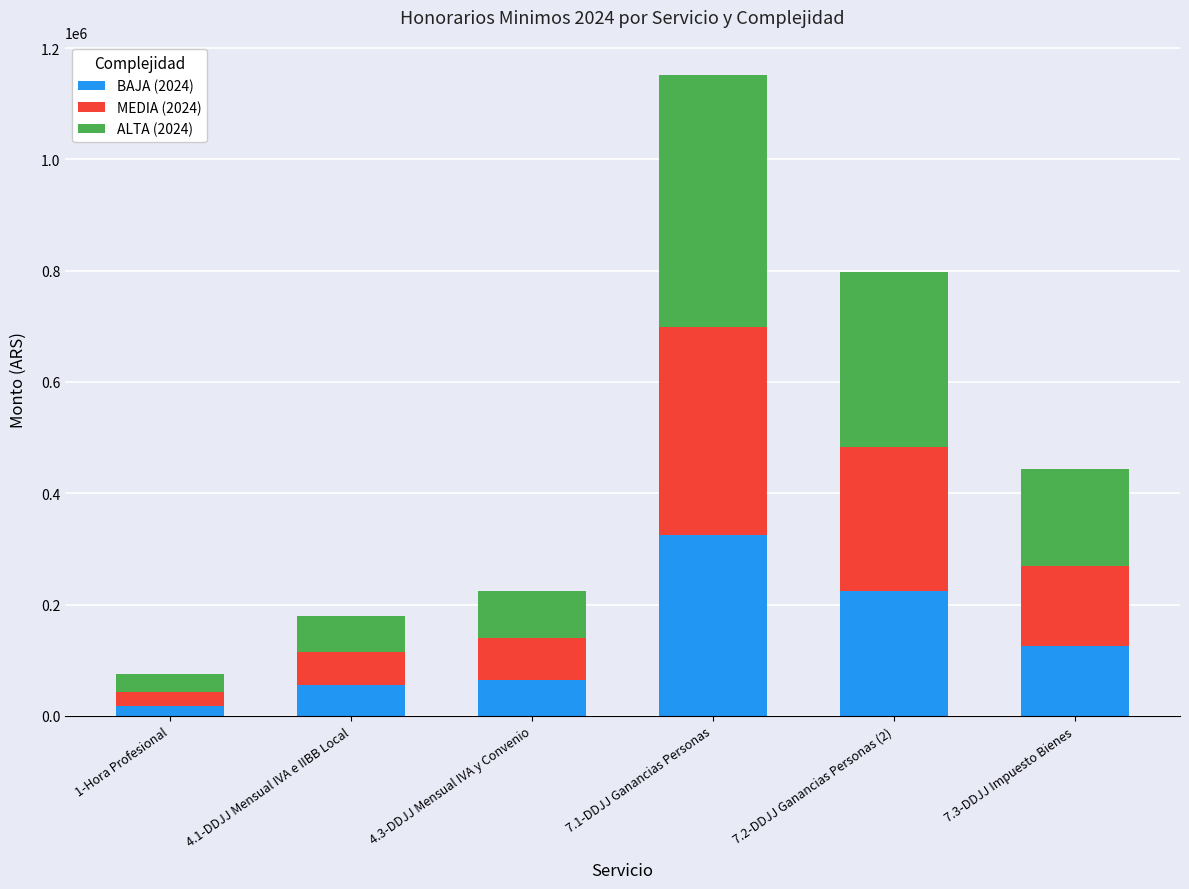

What is the maximum value for BAJA (2024)?

324300